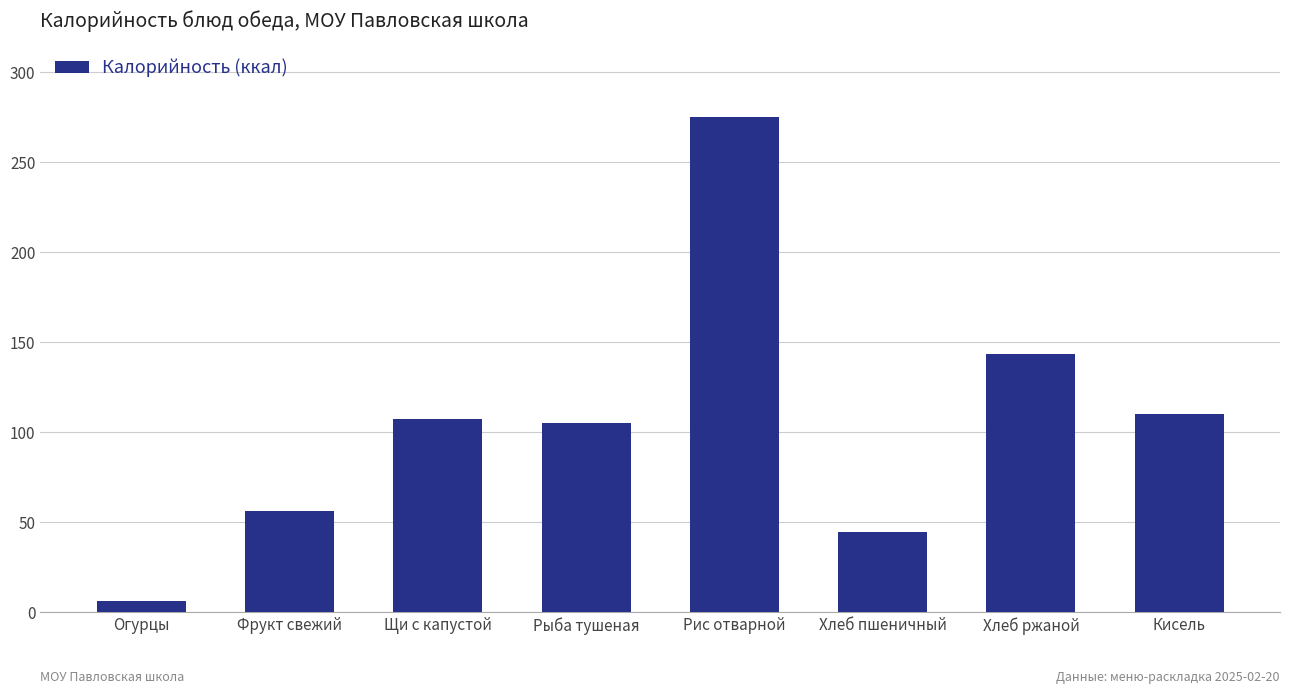

Which category has the highest value across all series?

Рис отварной